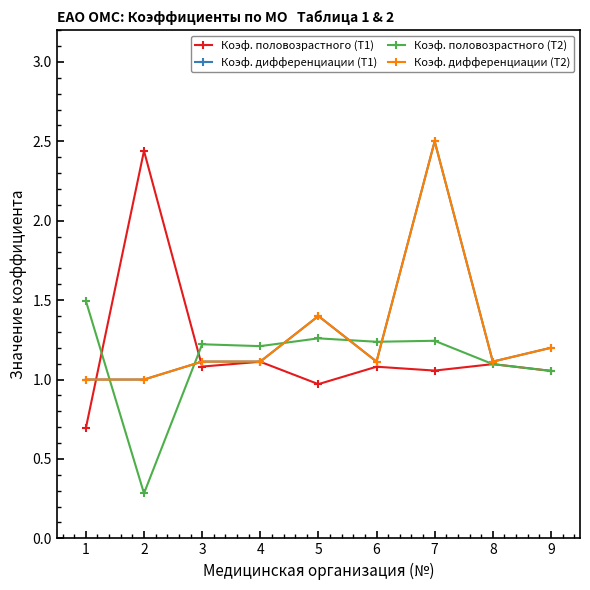

Does the chart have visible grid lines?

No